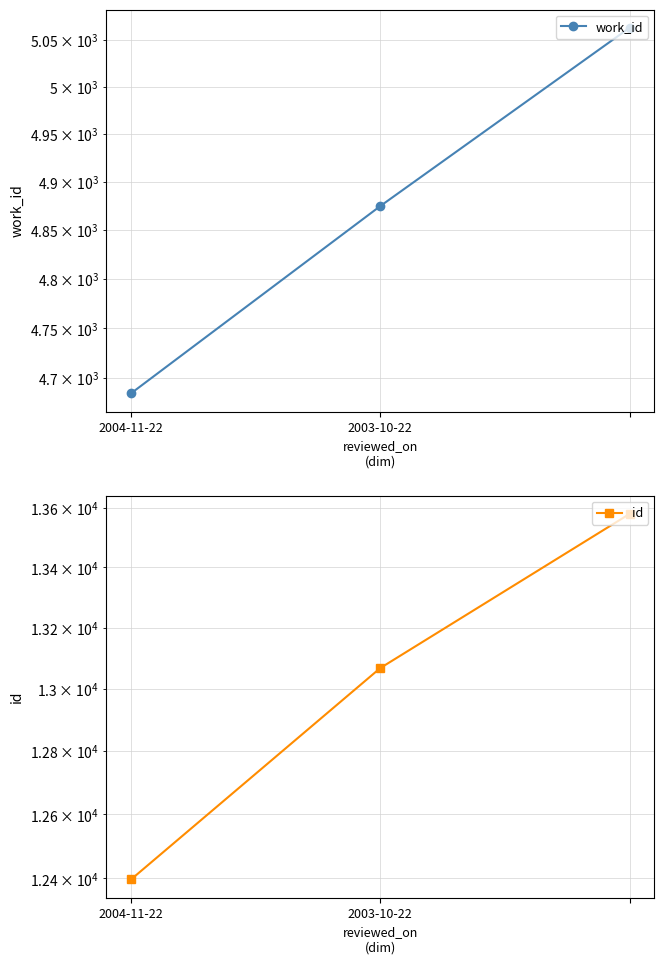

Which series changed the most between 2004-11-22 and 2003-10-22?

id